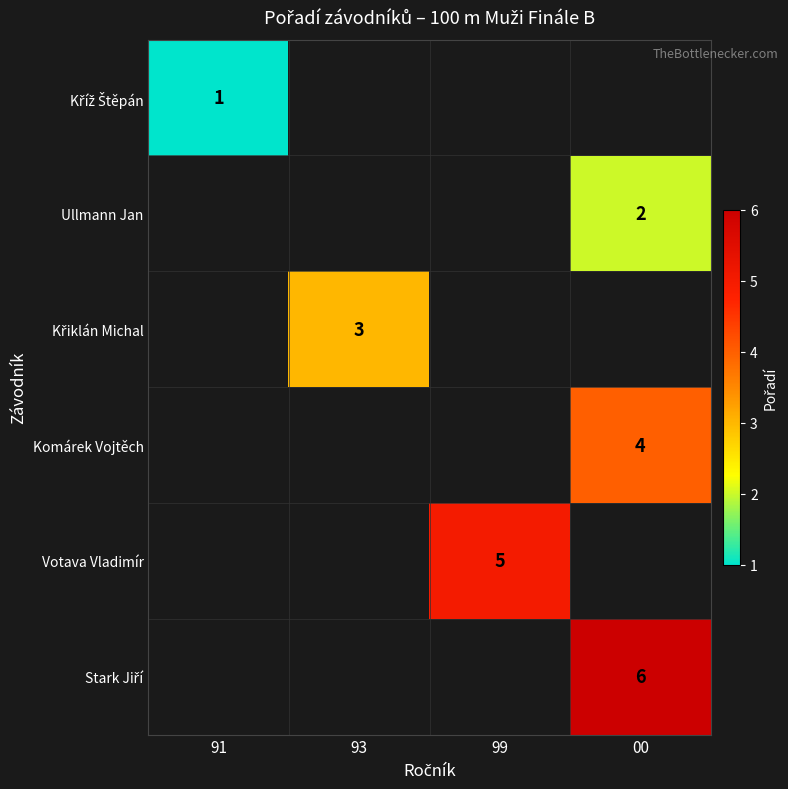

Is the value of Ullmann Jan at 00 greater than the value of Komárek Vojtěch at 00?

No